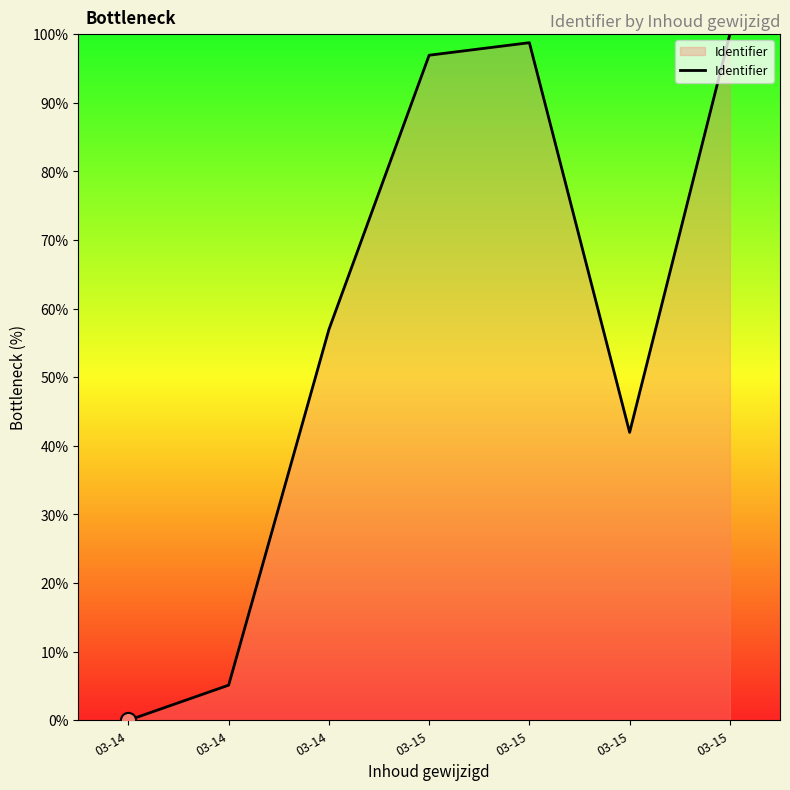

Which has a higher value, 03-15 or 03-15?

03-15